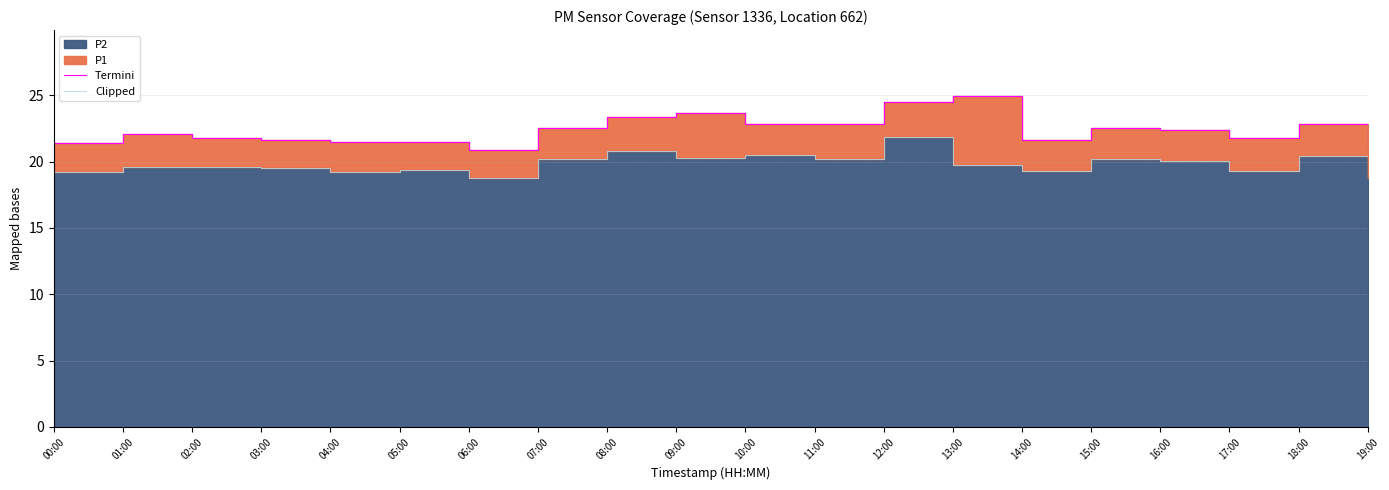

Reading left to right, extract all data points from this chart.

Termini: 00:00=21.4	01:00=22.1	02:00=21.8	03:00=21.6	04:00=21.5	05:00=21.5	06:00=20.9	07:00=22.5	08:00=23.3	09:00=23.6	10:00=22.9	11:00=22.8	12:00=24.5	13:00=24.9	14:00=21.6	15:00=22.6	16:00=22.4	17:00=21.8	18:00=22.8	19:00=21.0
Clipped: 00:00=19.2	01:00=19.6	02:00=19.6	03:00=19.5	04:00=19.2	05:00=19.4	06:00=18.8	07:00=20.2	08:00=20.8	09:00=20.3	10:00=20.5	11:00=20.2	12:00=21.8	13:00=19.8	14:00=19.3	15:00=20.2	16:00=20.1	17:00=19.3	18:00=20.4	19:00=18.8